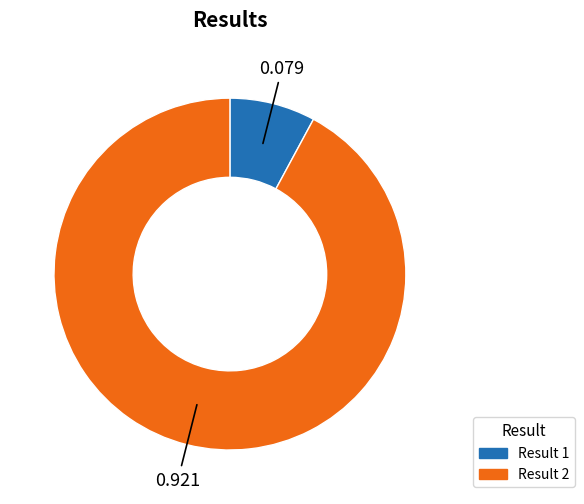

Is there a majority slice in this chart?

Yes